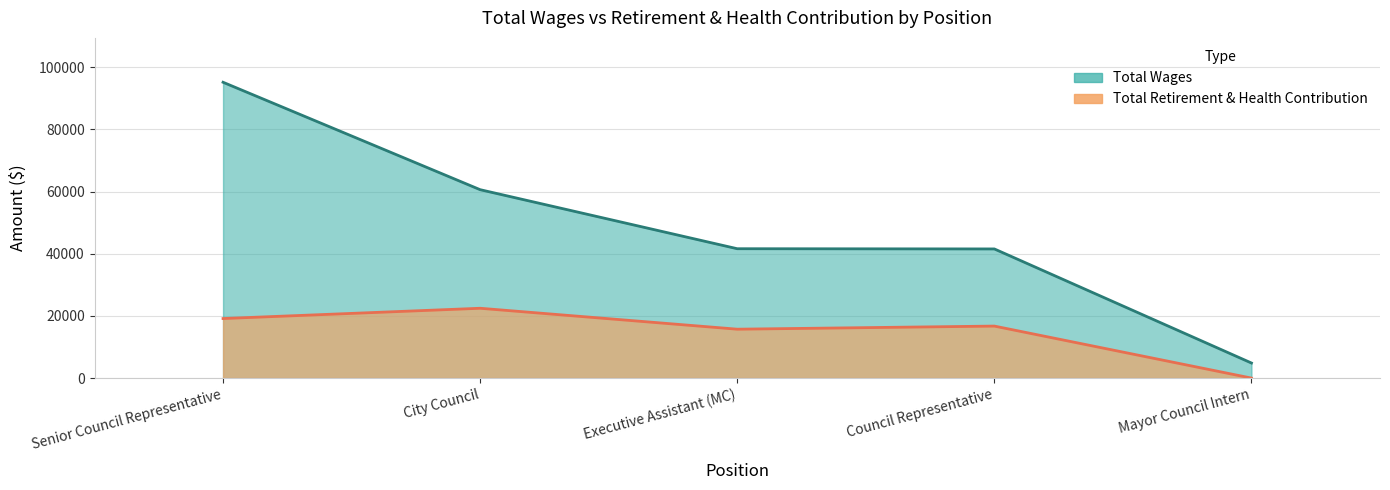

True or false: Total Retirement & Health Contribution and Total Wages cross at least once.

False